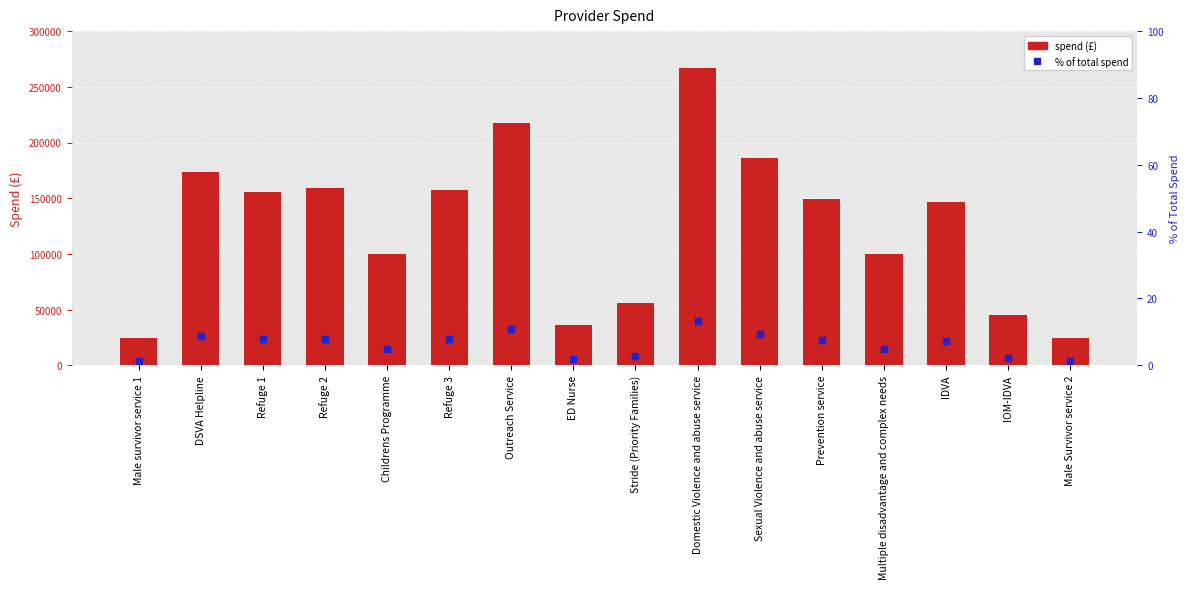

Which series reaches the maximum Y coordinate?

Spend (£)